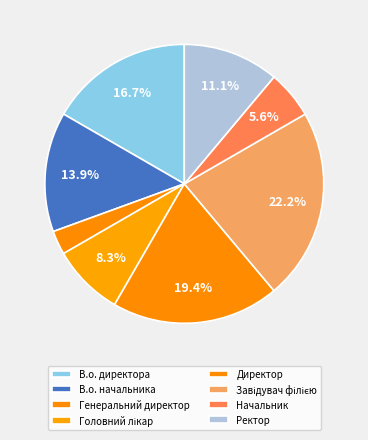

Is there any slice that represents more than half of the pie?

No